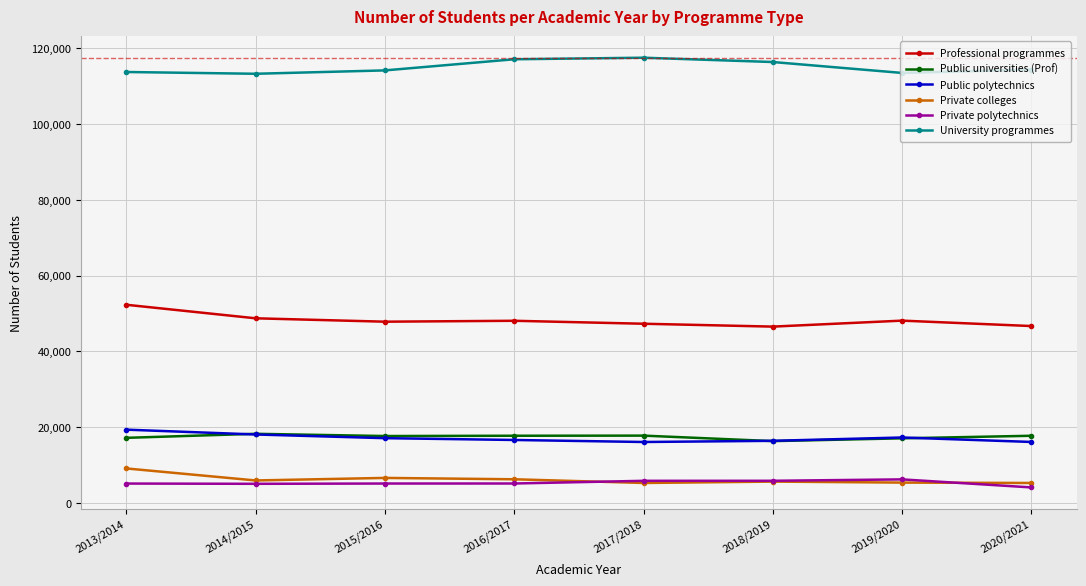

What is the spread (max minus min) of values at 2016/2017?

111978